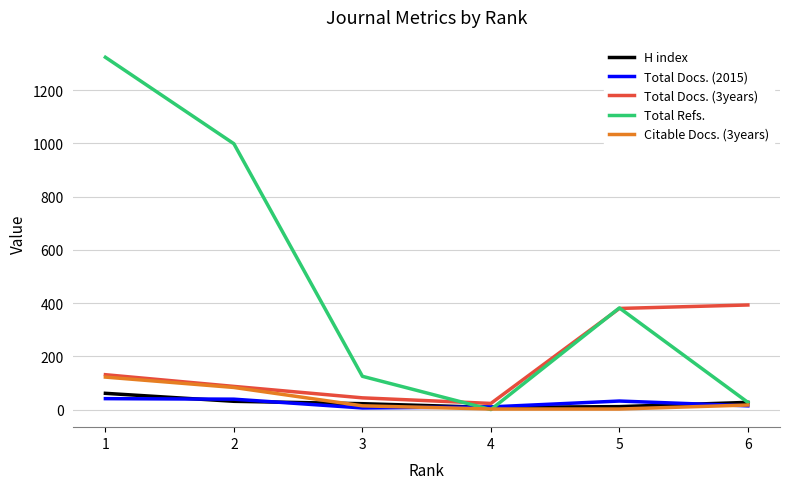

How many categories are shown in the chart?

6